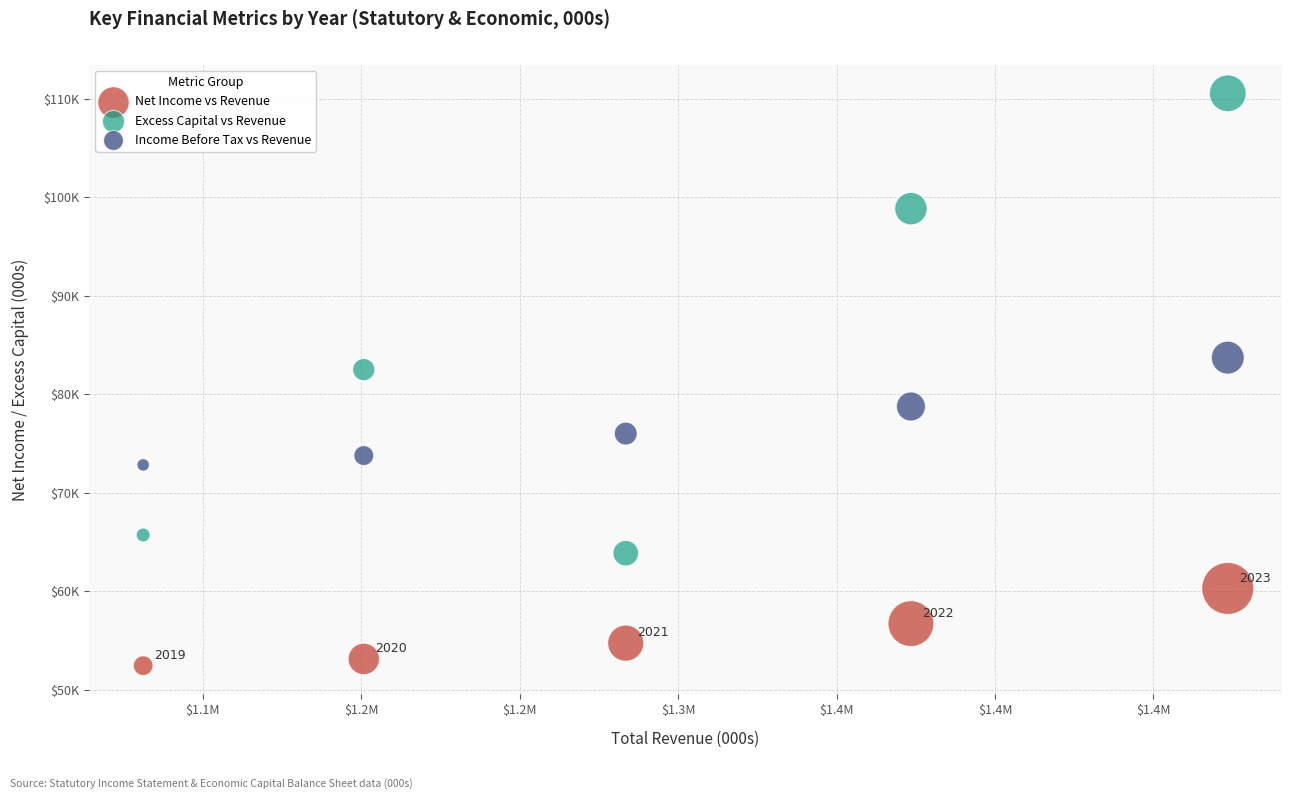

Which series contains the lowest Y value?

Net Income vs Revenue